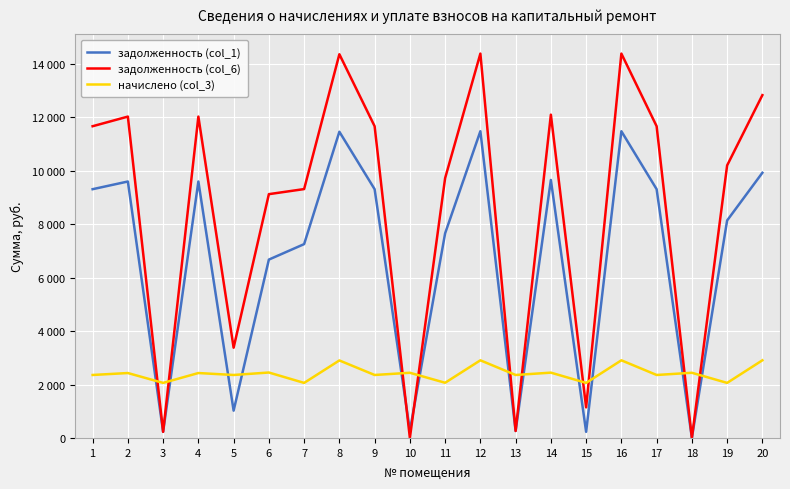

Rank the series by their average value, from highest to lowest.

задолженность (col_6), задолженность (col_1), начислено (col_3)